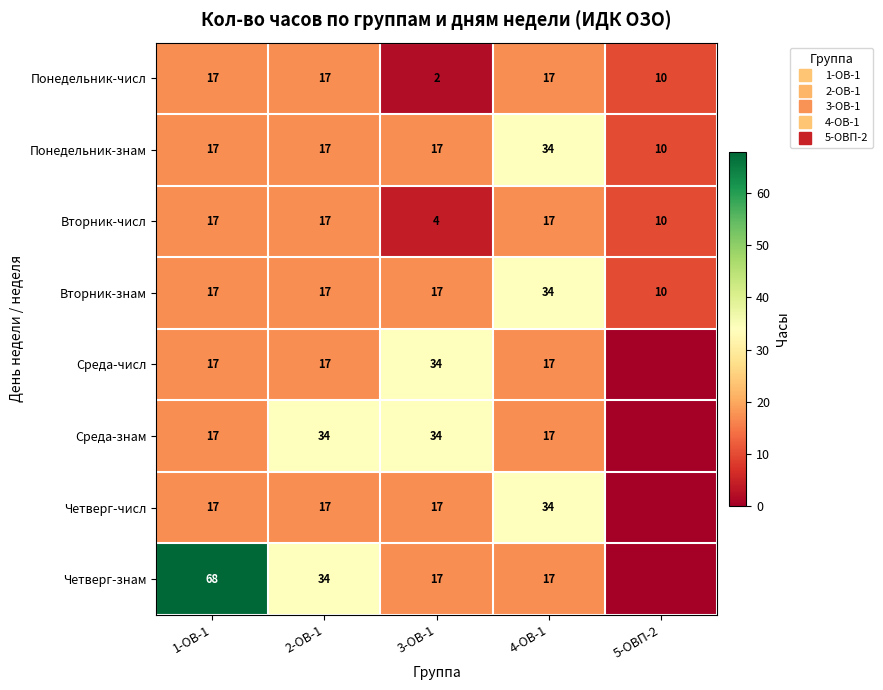

True or false: Среда-знам has a value of 10 at 5-ОВП-2.

False